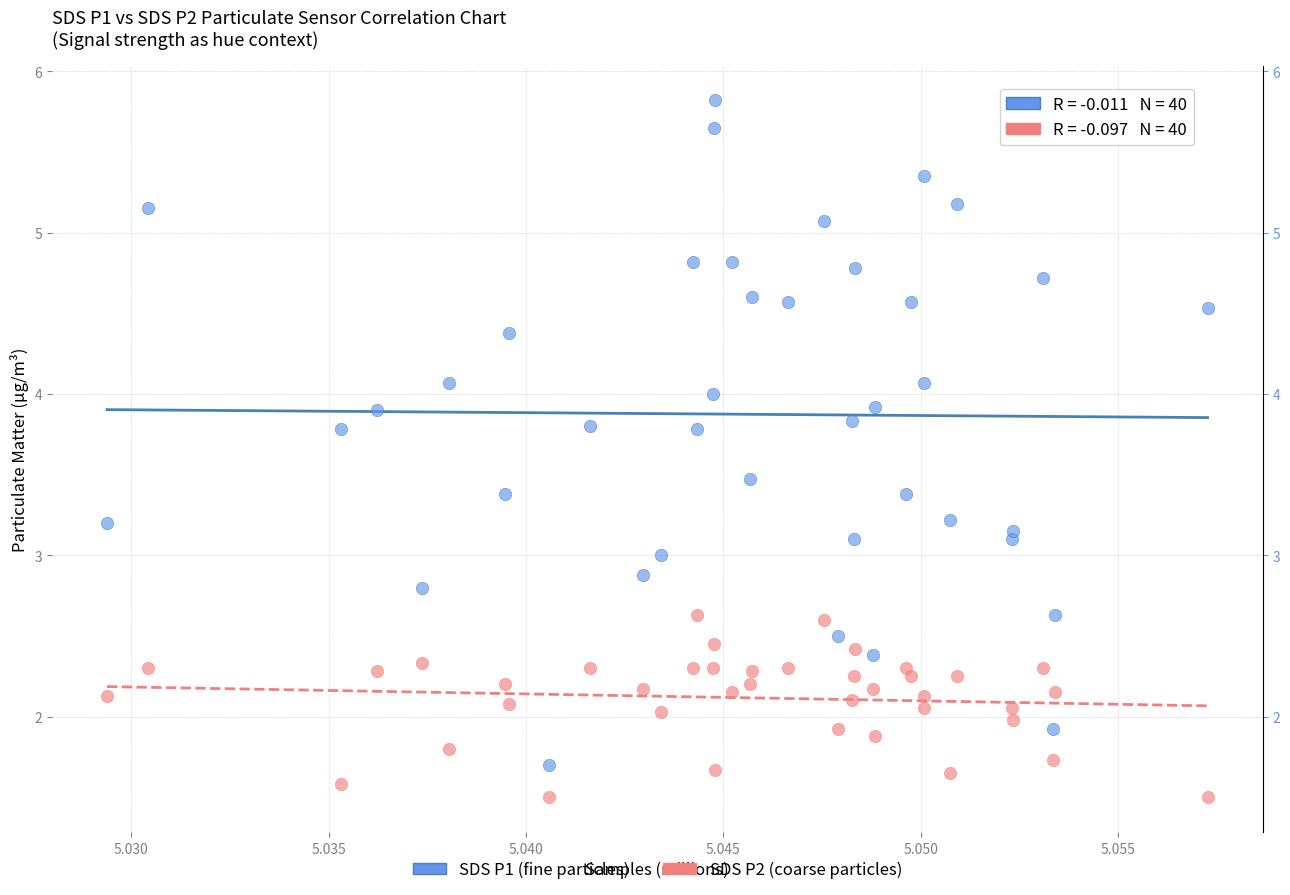

Which series contains the highest Y value?

SDS P1 (fine particles)